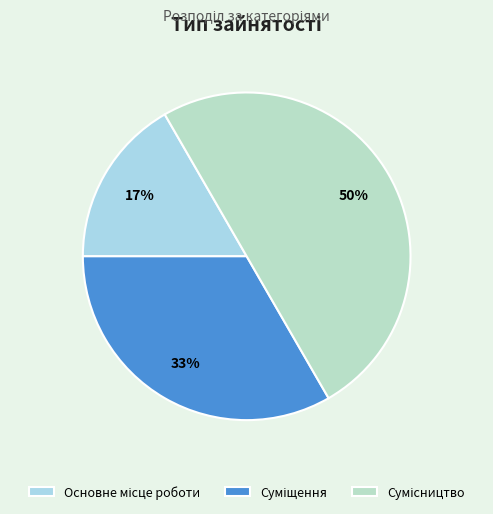

To the nearest percent, what percentage of the pie is Суміщення?

33%